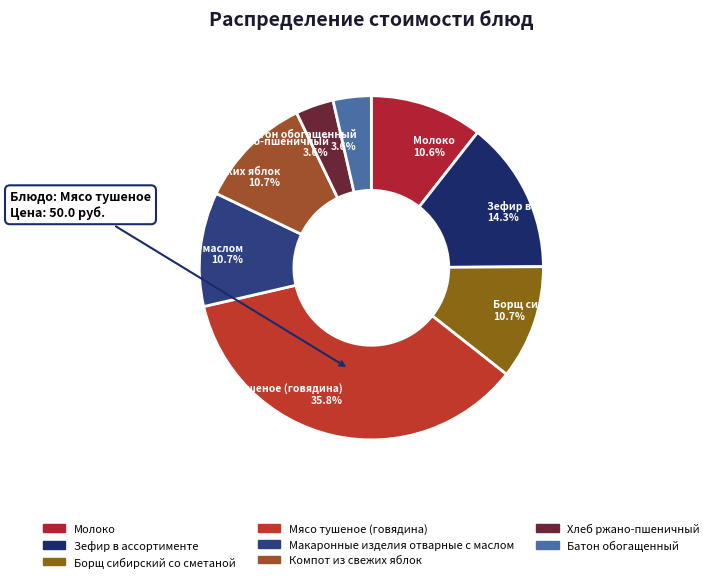

Which has a higher value, Мясо тушеное (говядина) or Борщ сибирский со сметаной?

Мясо тушеное (говядина)